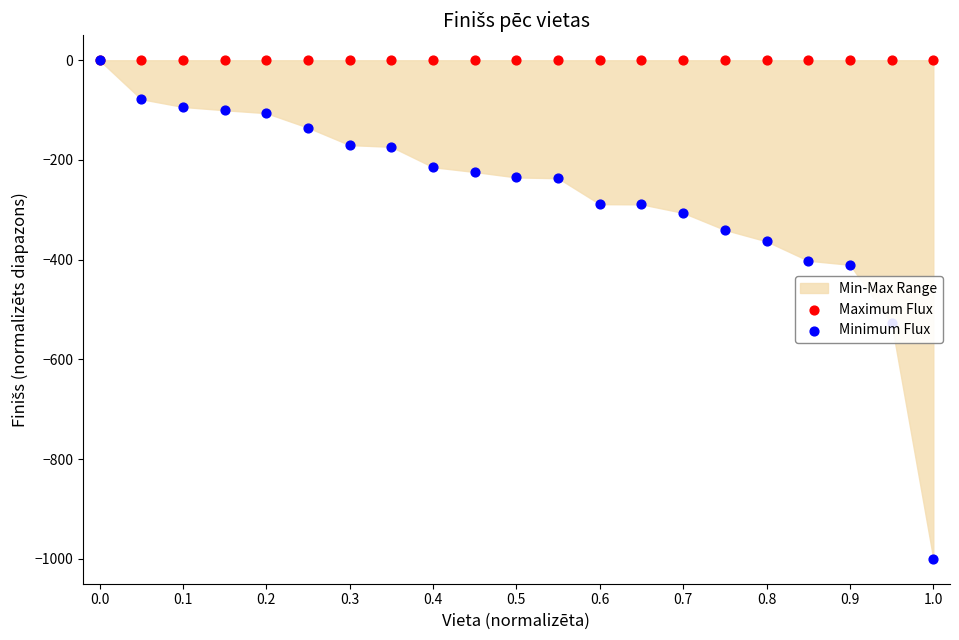

Is the value of Maximum Flux at 0.3 greater than the value of Minimum Flux at 0.3?

Yes